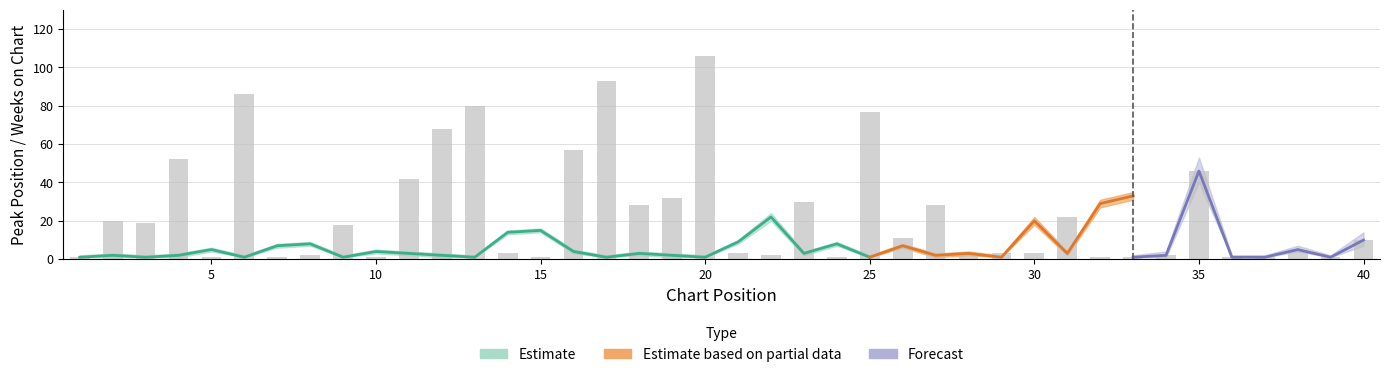

List the labels in order of value, smallest first.

1, 5, 7, 10, 15, 24, 32, 33, 36, 37, 39, 8, 22, 34, 14, 21, 28, 29, 30, 38, 40, 26, 9, 3, 2, 31, 18, 27, 23, 19, 11, 35, 4, 16, 12, 25, 13, 6, 17, 20